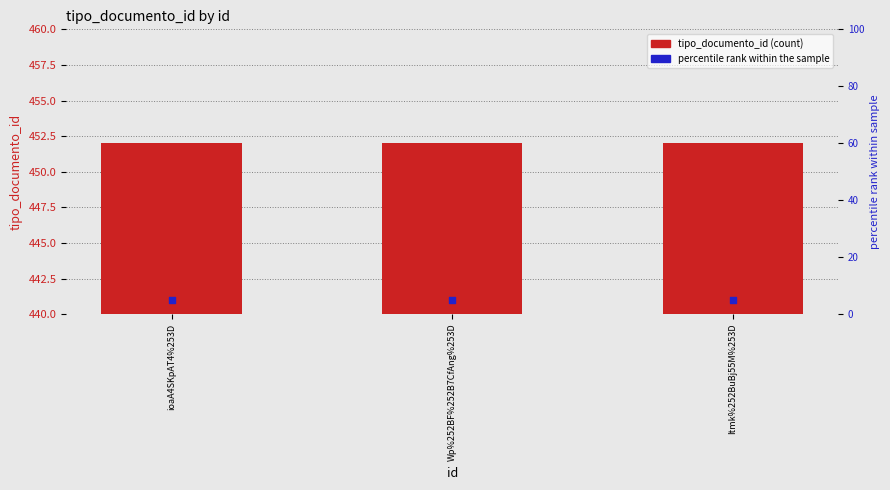

Which series reaches the minimum Y coordinate?

percentile rank within the sample